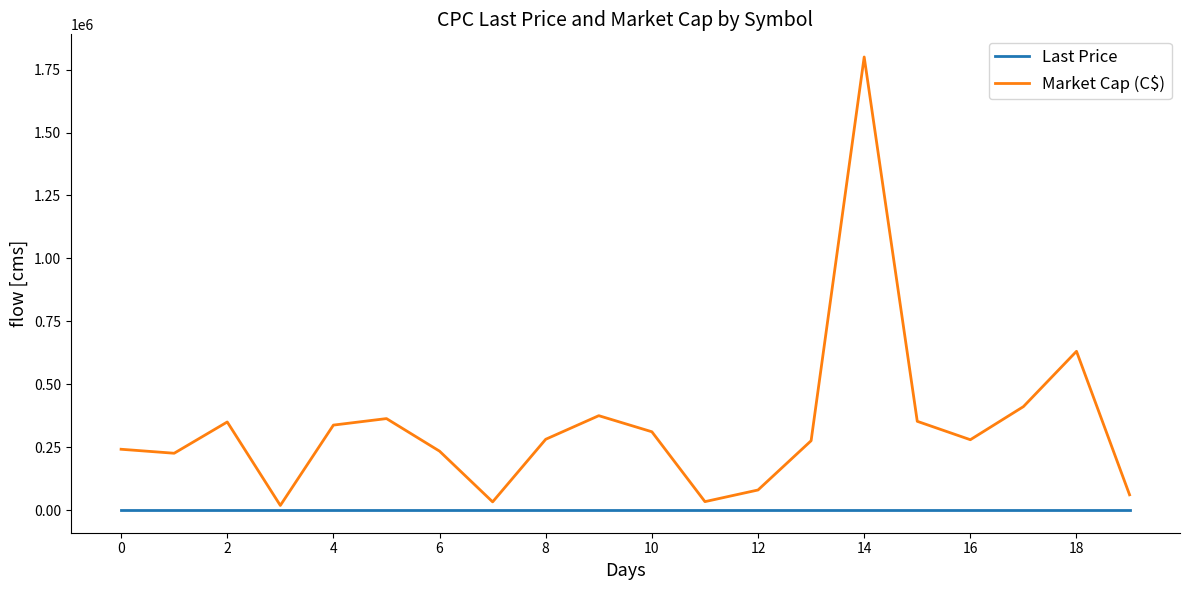

True or false: Market Cap (C$) and Last Price cross at least once.

False